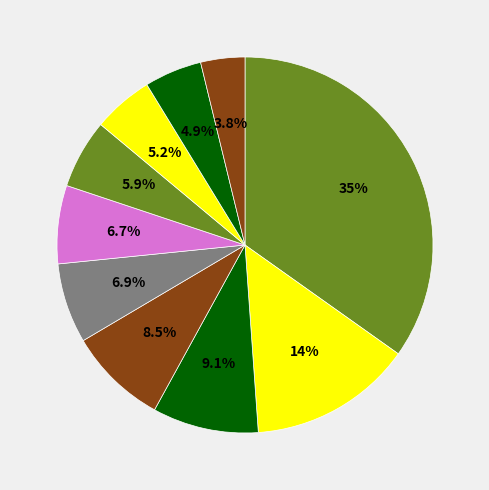

How many slices are in this pie chart?

10